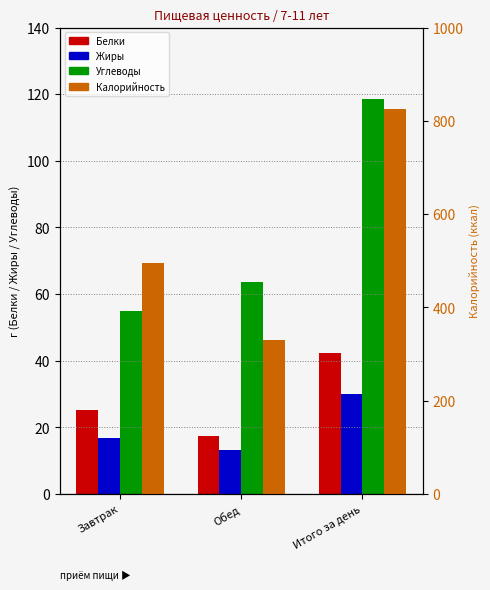

Reading left to right, transcribe all the data shown in this chart.

Белки: Завтрак=25.2	Обед=17.3	Итого за день=42.4
Жиры: Завтрак=16.8	Обед=13.2	Итого за день=30.1
Углеводы: Завтрак=54.8	Обед=63.7	Итого за день=118.5
Калорийность: Завтрак=495.3	Обед=329.4	Итого за день=824.7